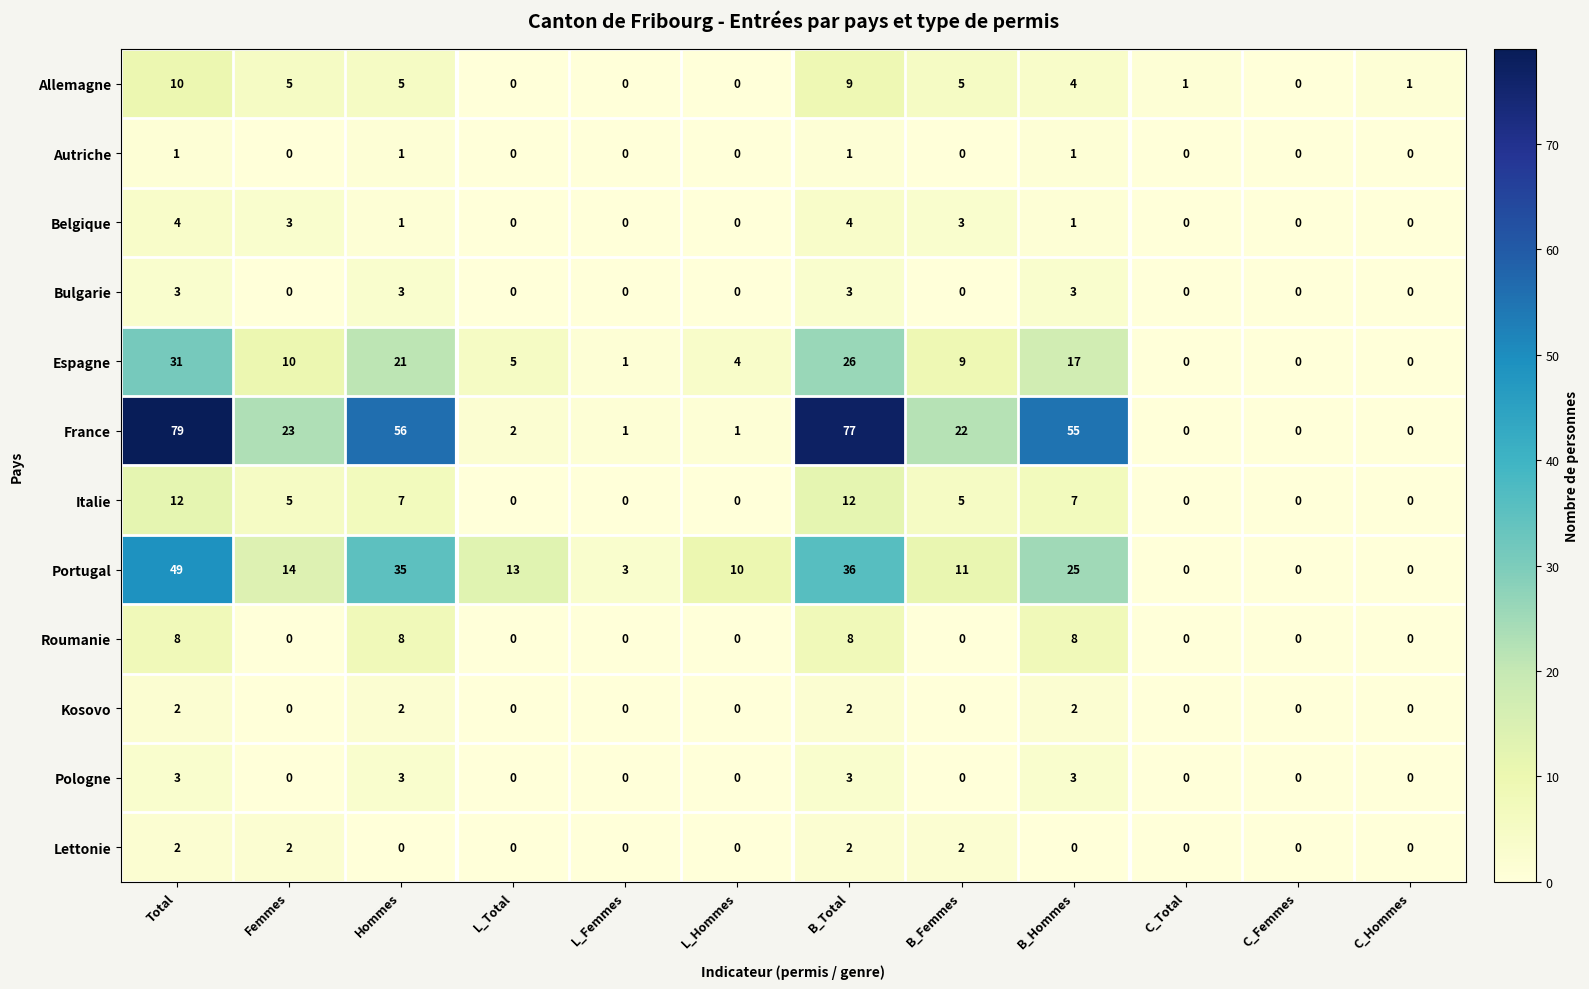

What is the sum of all Lettonie values?

8